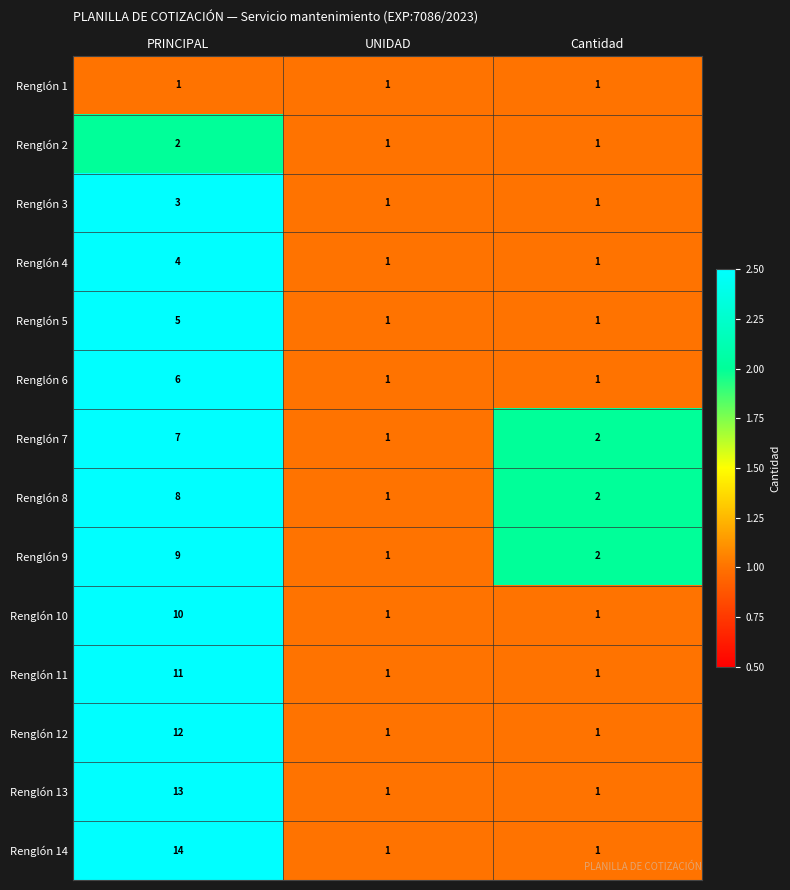

Is it true that Renglón 6 equals 2 at PRINCIPAL?

False